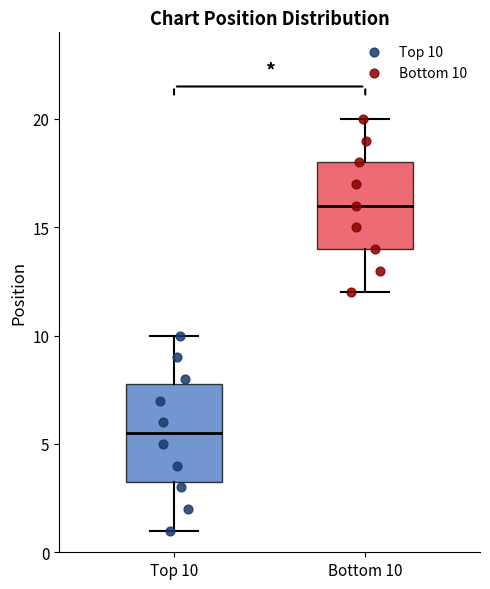

Which box has the highest median line?

Bottom 10